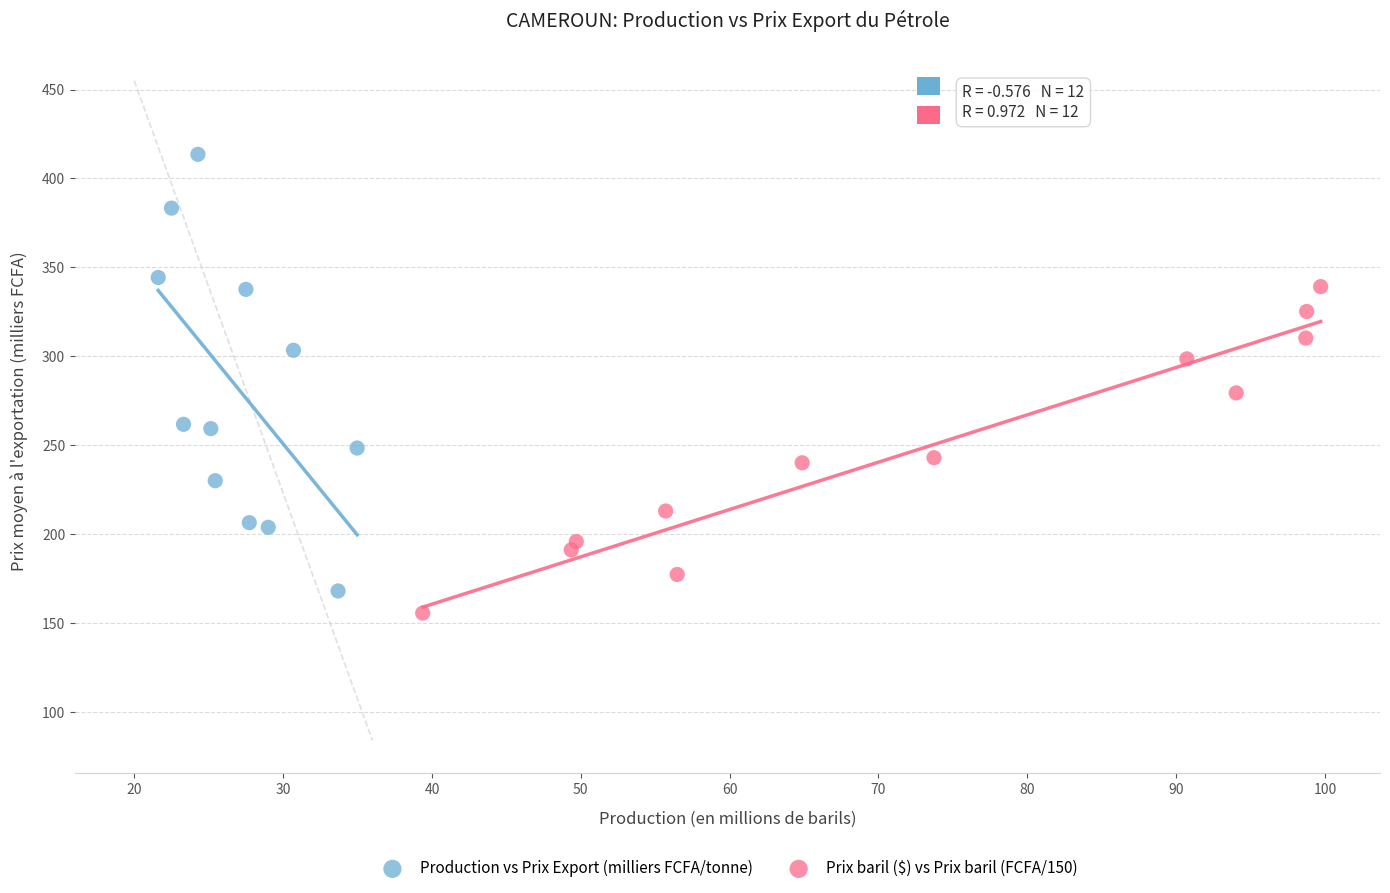

Which series has the largest Y range (max minus min)?

Production vs Prix Export (milliers FCFA/tonne)